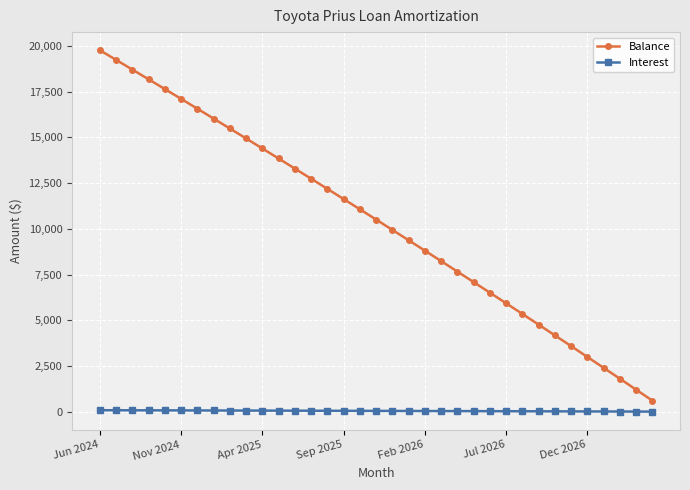

What is the difference between the maximum and second lowest values in the Balance series?

18562.0